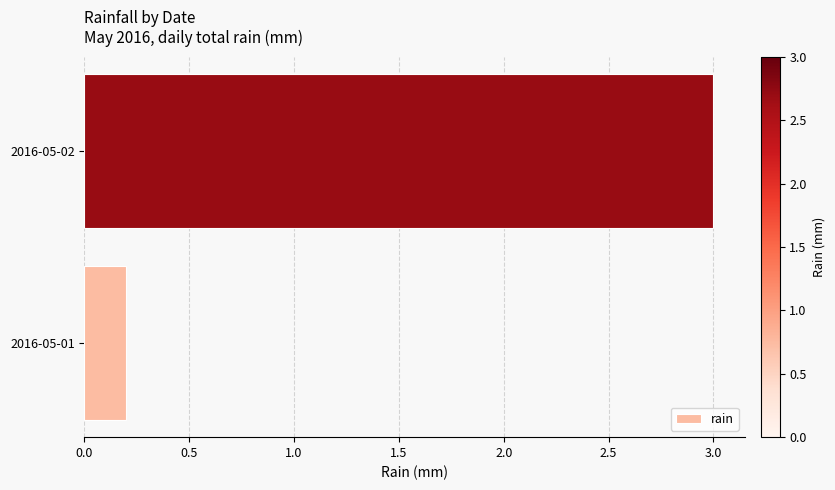

Are the bars grouped side by side (vs. stacked)?

No